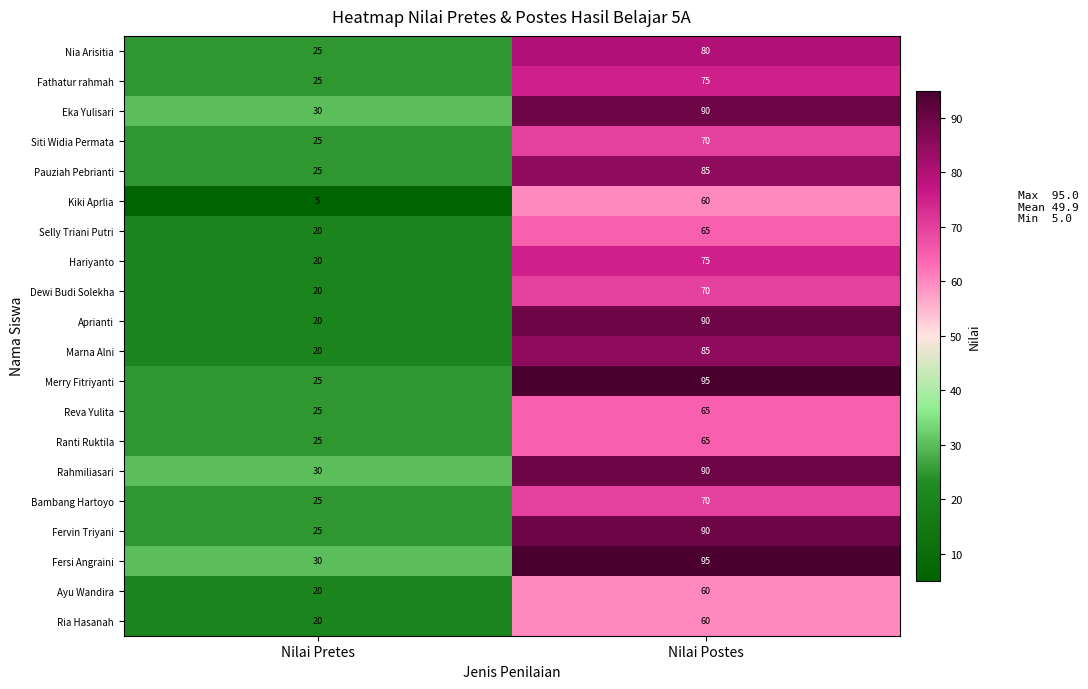

Rank the categories by Fathatur rahmah value from lowest to highest.

Nilai Pretes, Nilai Postes